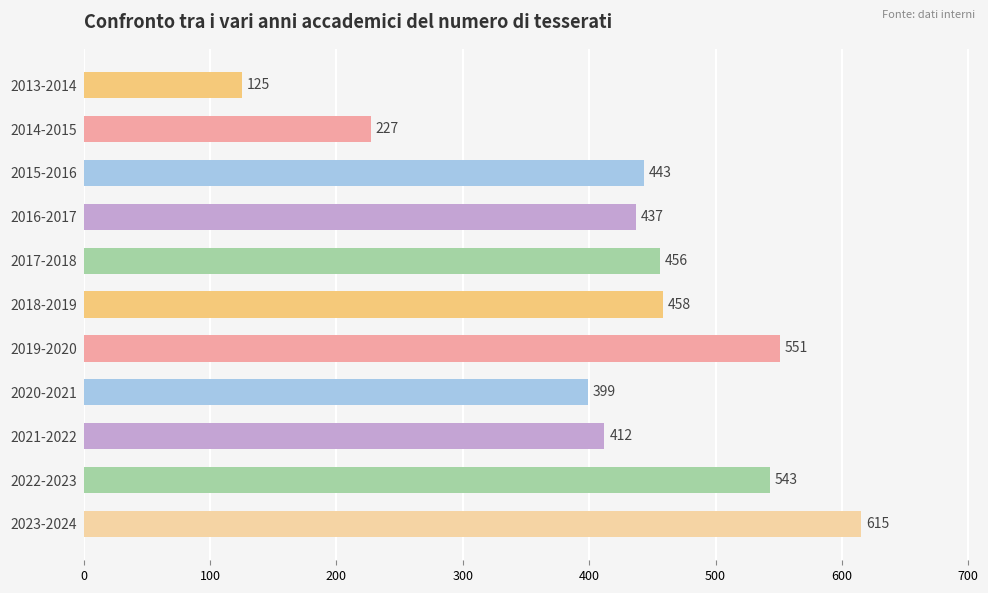

Approximately how many times larger is the value at 2013-2014 compared to 2016-2017?

0.3